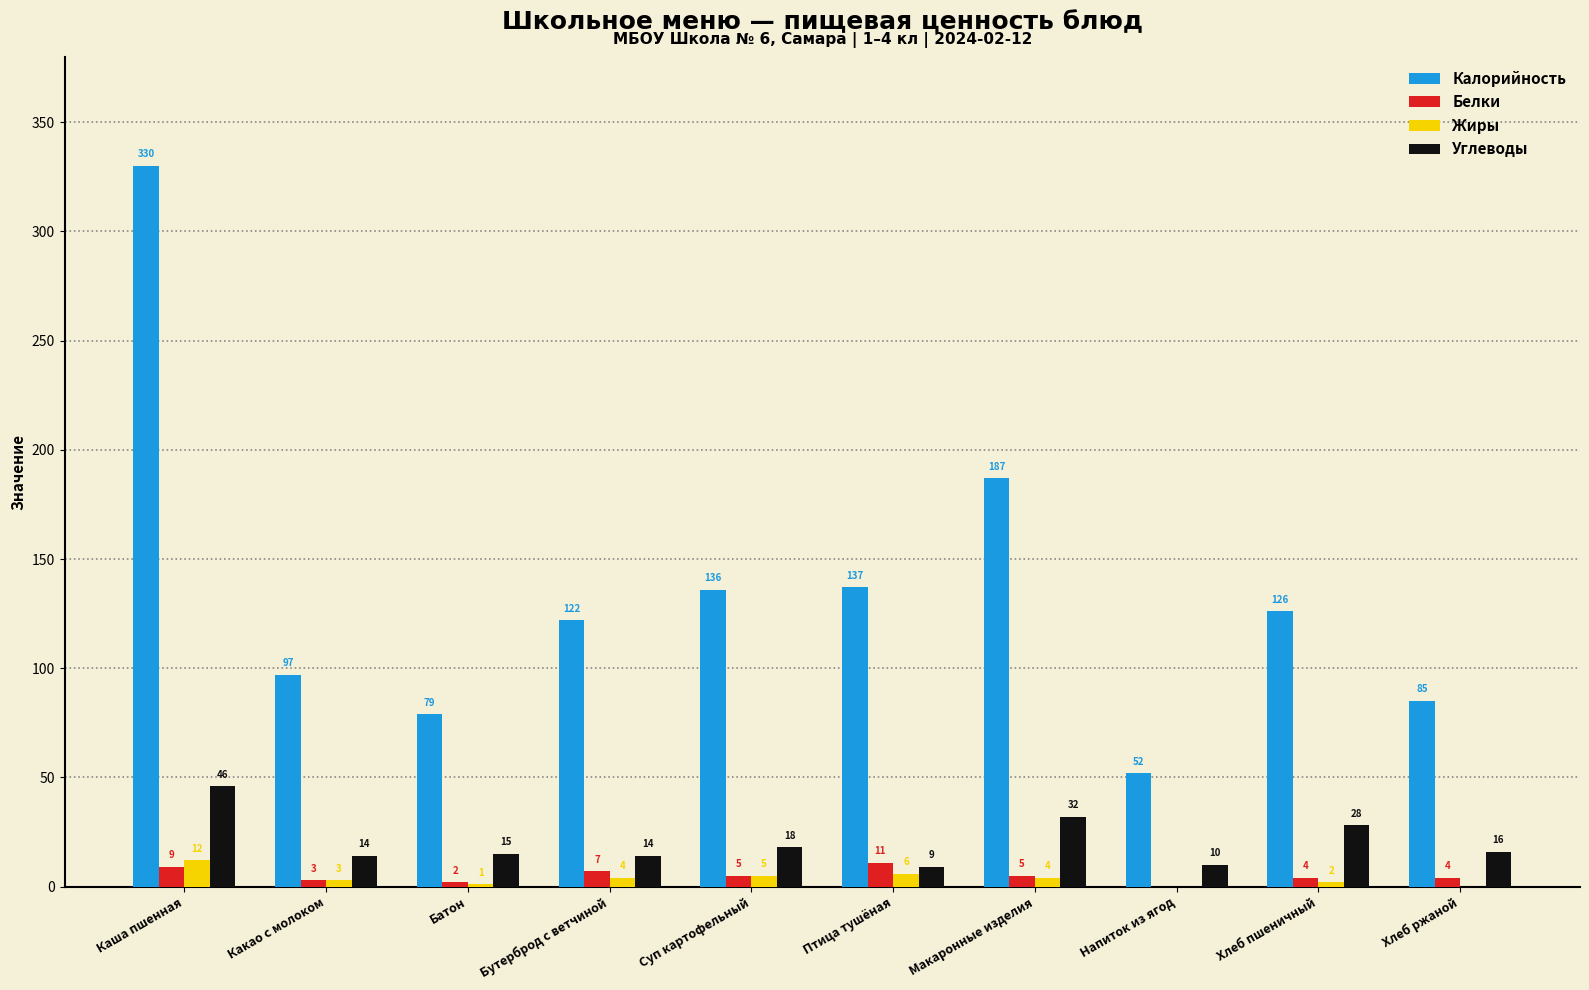

Between Бутерброд с ветчиной and Птица тушёная, which series saw the biggest shift?

Калорийность